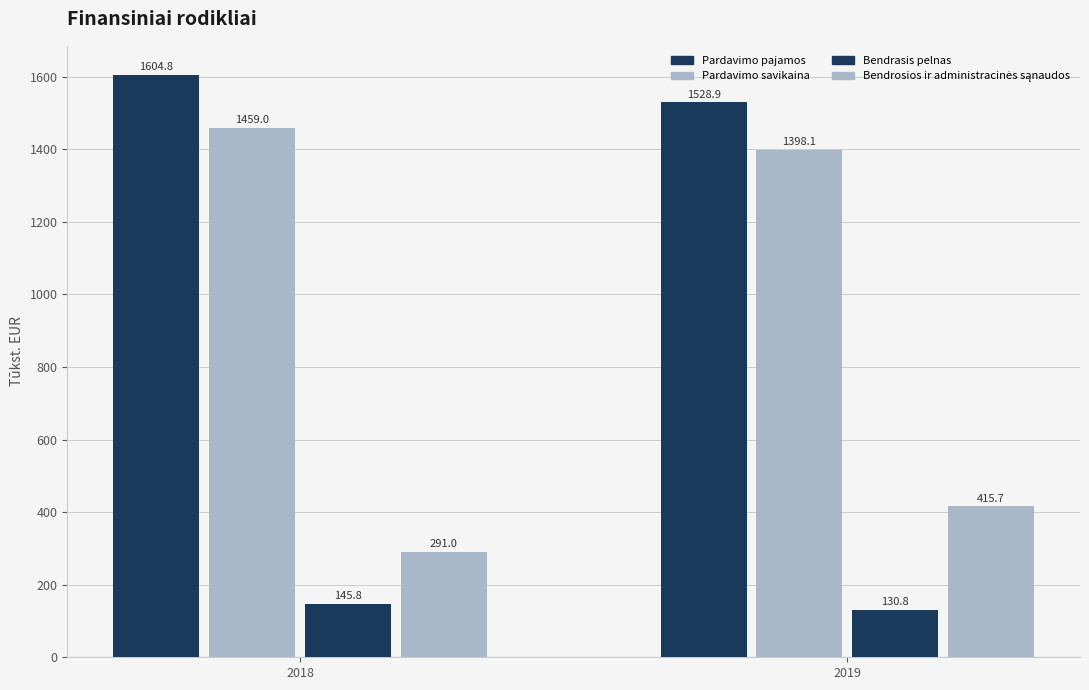

What is the value of the Bendrasis pelnas bar at the 1st from the left?

145.8